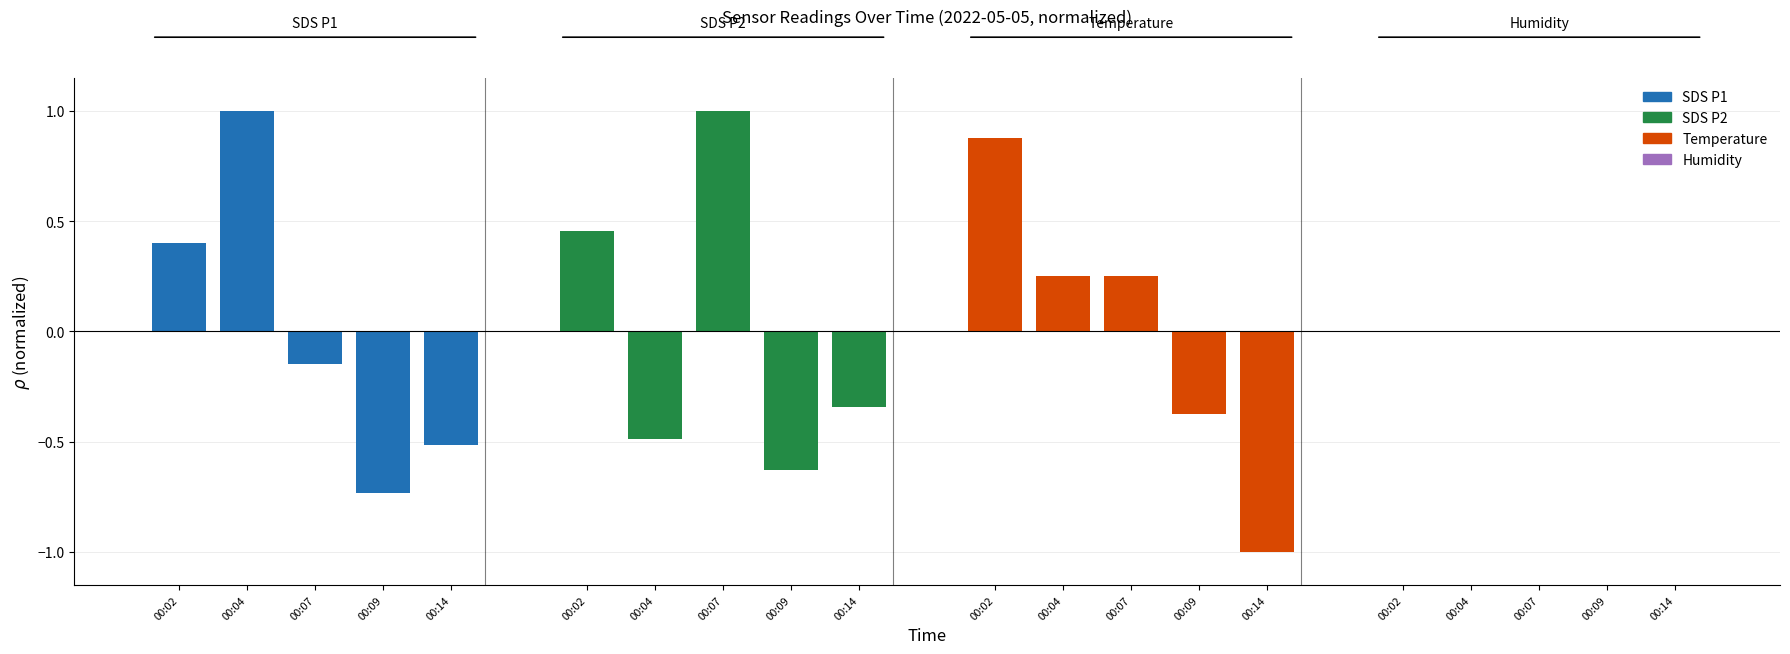

What is the value of the SDS P1 bar at the 5th from the left?

-0.5